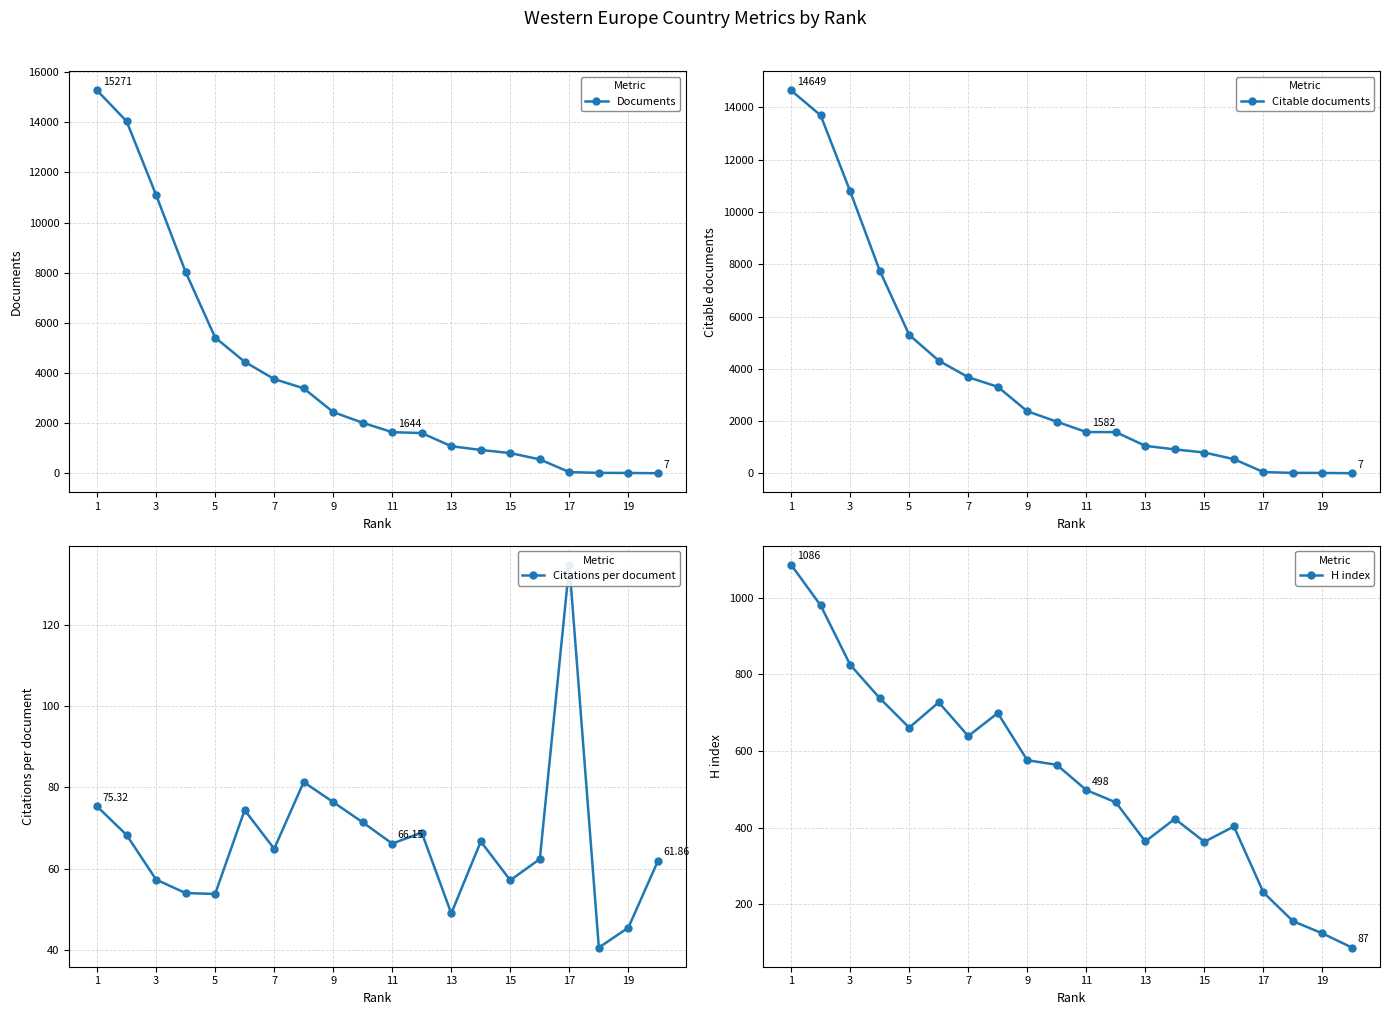

At how many categories does at least one series exceed 10549?

3